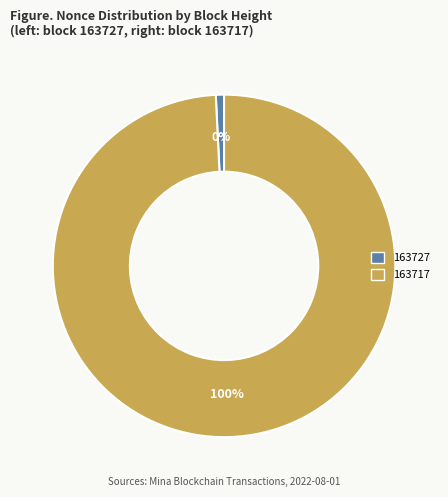

How many slices are in this pie chart?

2